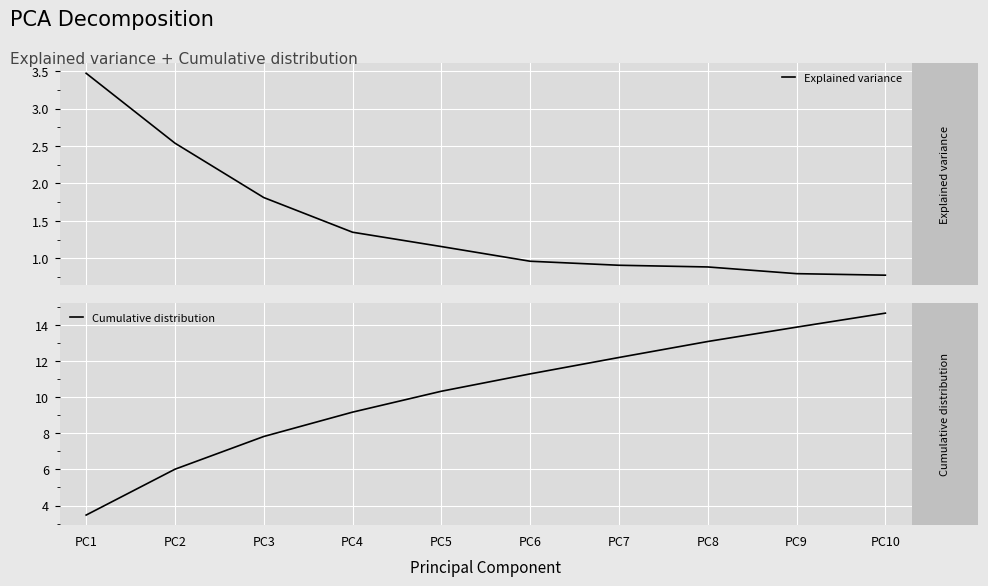

Rank the categories by Explained variance value from lowest to highest.

PC10, PC9, PC8, PC7, PC6, PC5, PC4, PC3, PC2, PC1